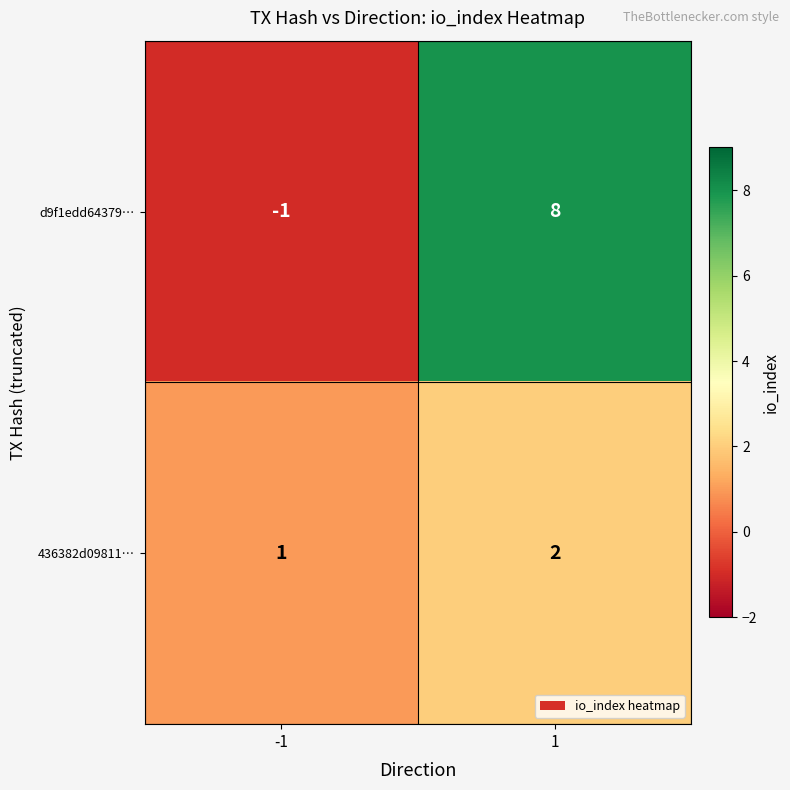

Count the number of categories in the chart.

2